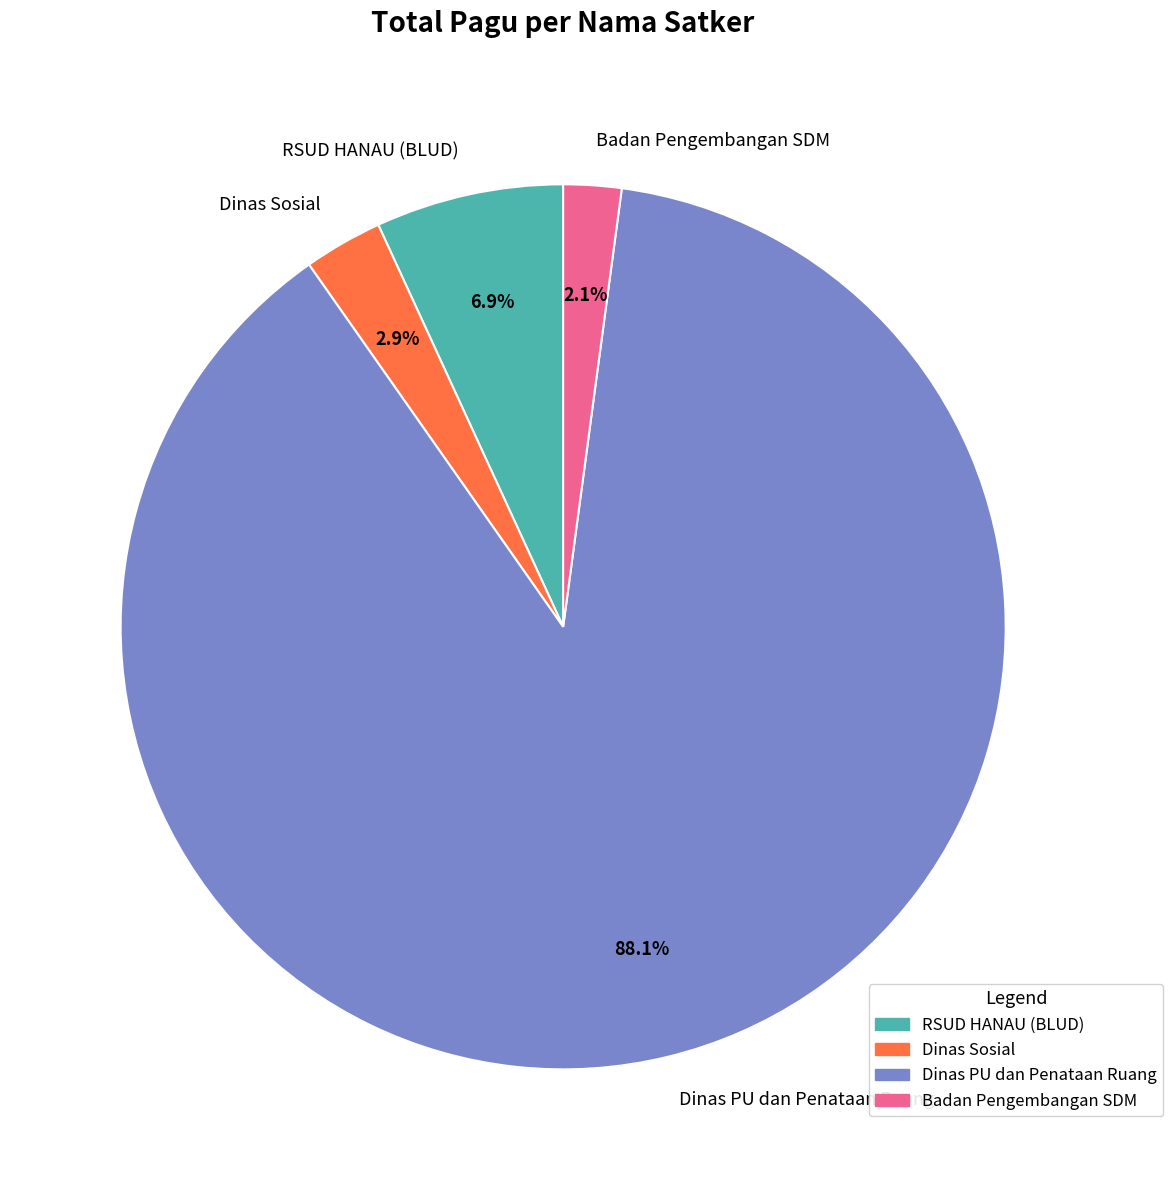

How many segments does this pie chart have?

4